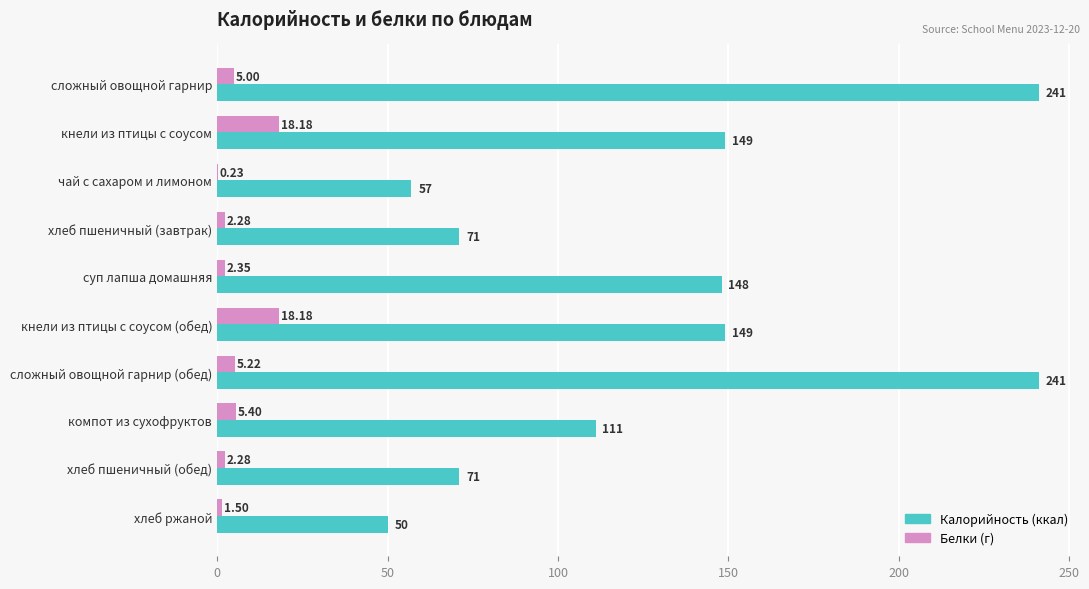

At which category is the sum across all series the highest?

сложный овощной гарнир (обед)